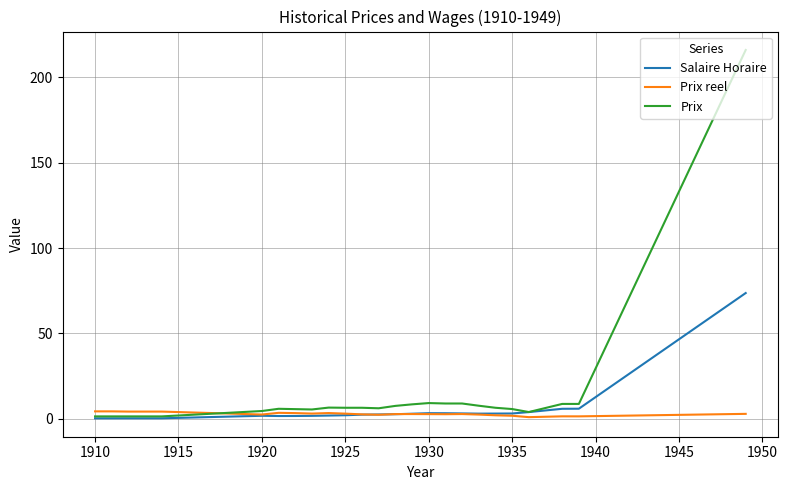

What is the greatest value displayed?

216.0